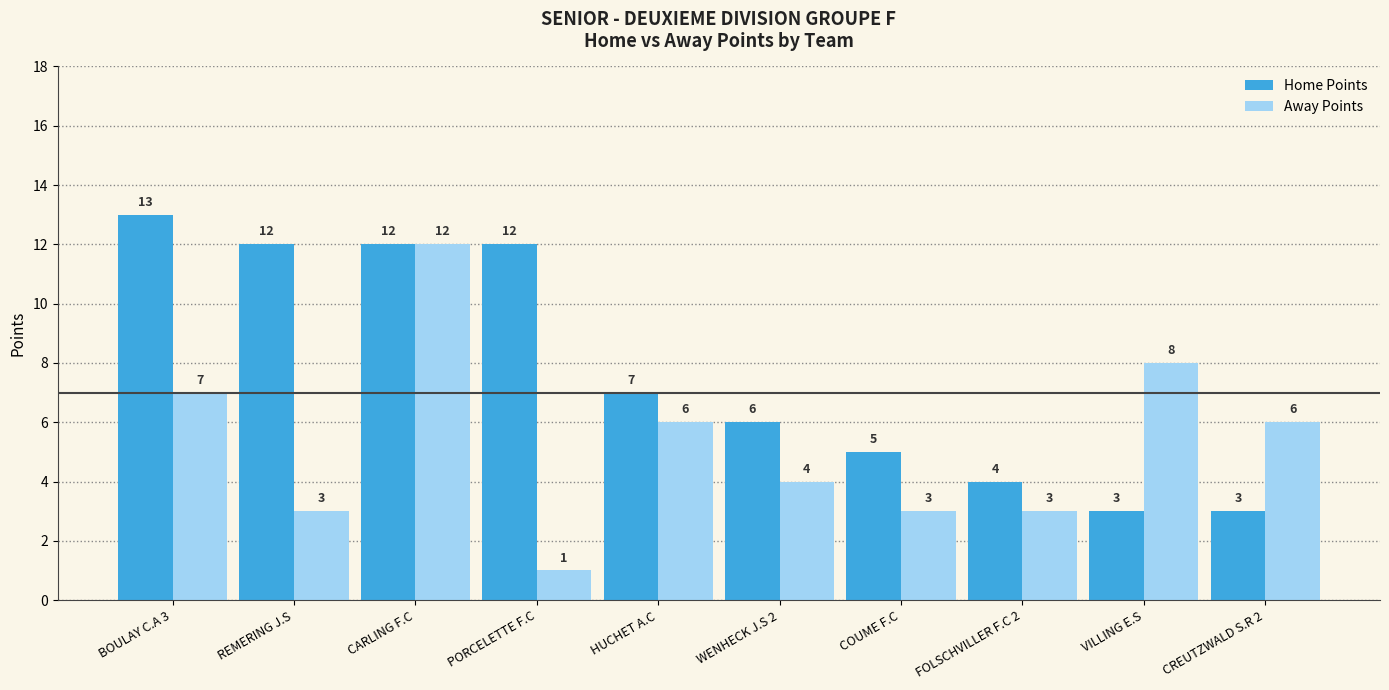

The value of Away Points at VILLING E.S is 8. True or false?

True